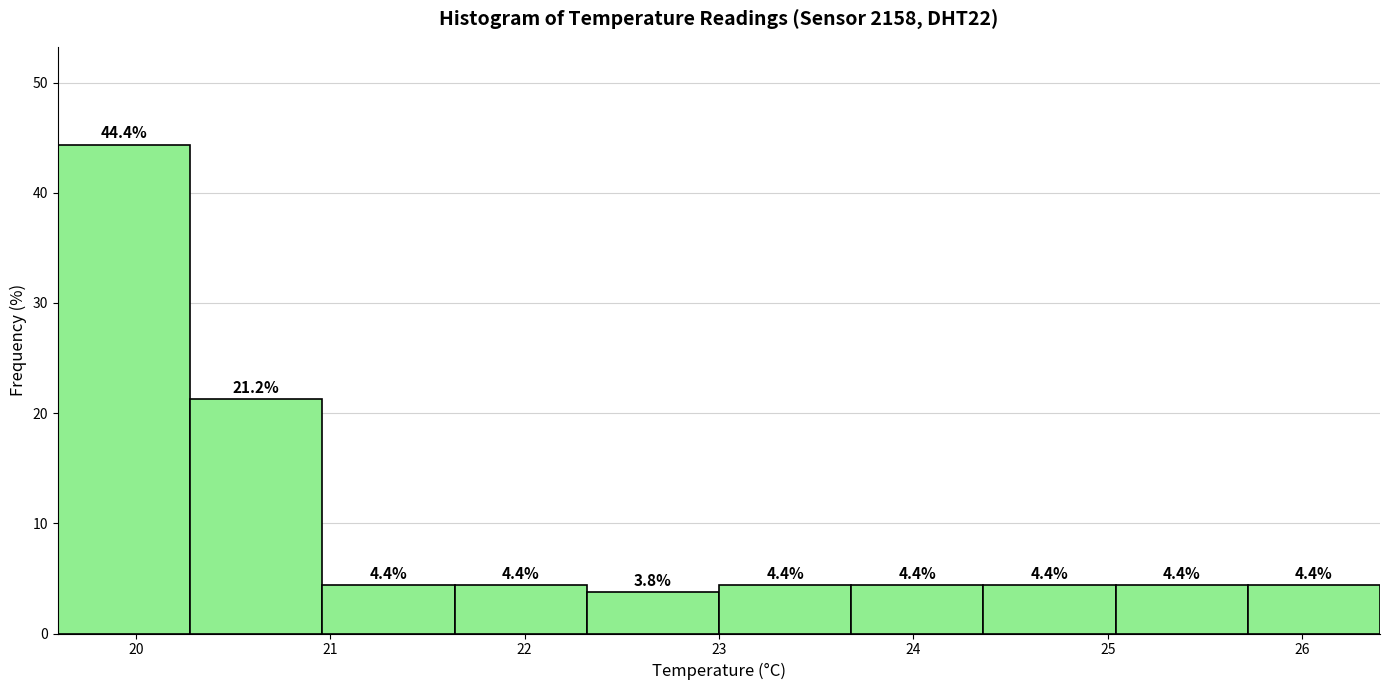

What is the height of the bar covering 23.00 to 23.68 on the x-axis? The bar edges are not printed on the chart, so give them approximately, as read against the axis.

4.4